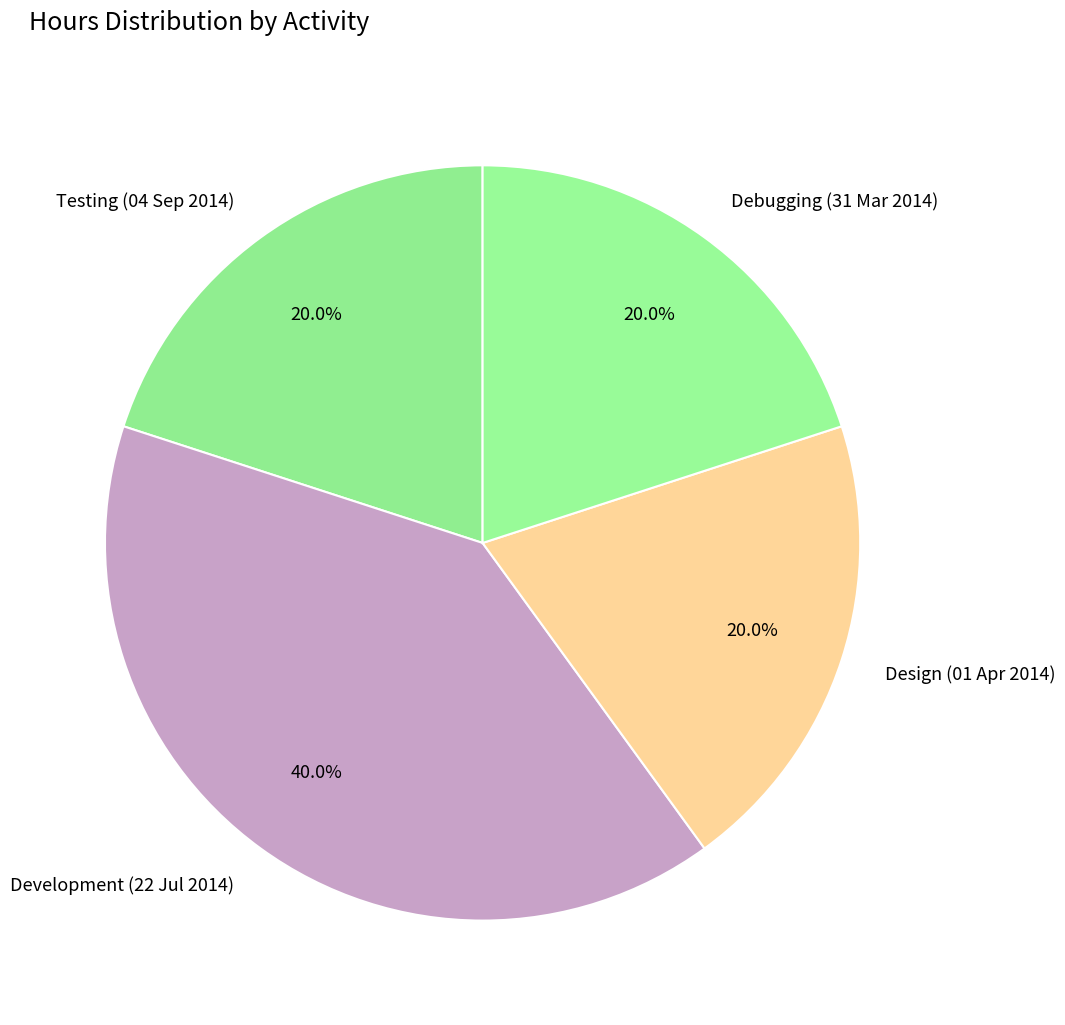

Which category has the biggest portion of the pie?

Development (22 Jul 2014)